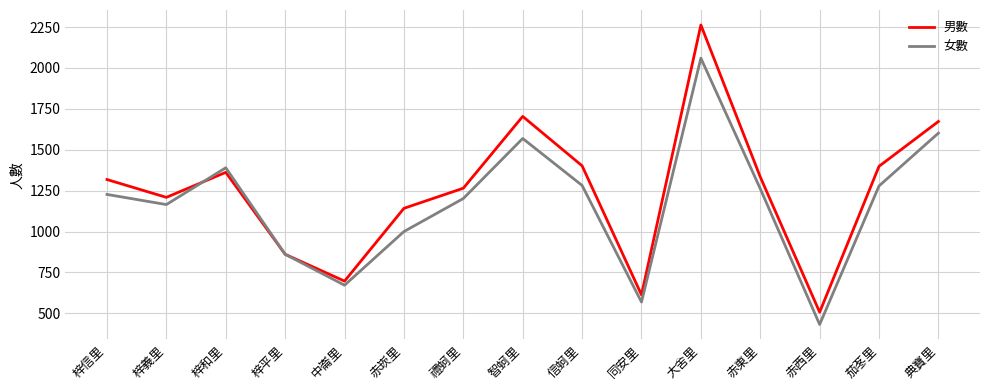

What is the approximate value of 男數 at 禮蚵里?

1265